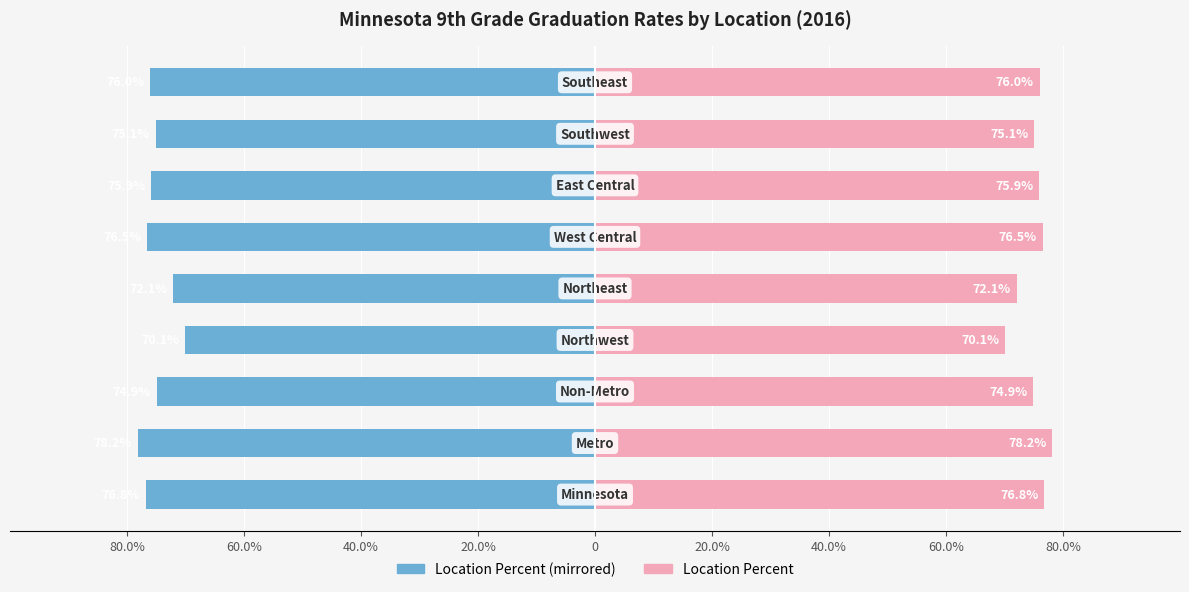

Are the bars grouped side by side (vs. stacked)?

Yes